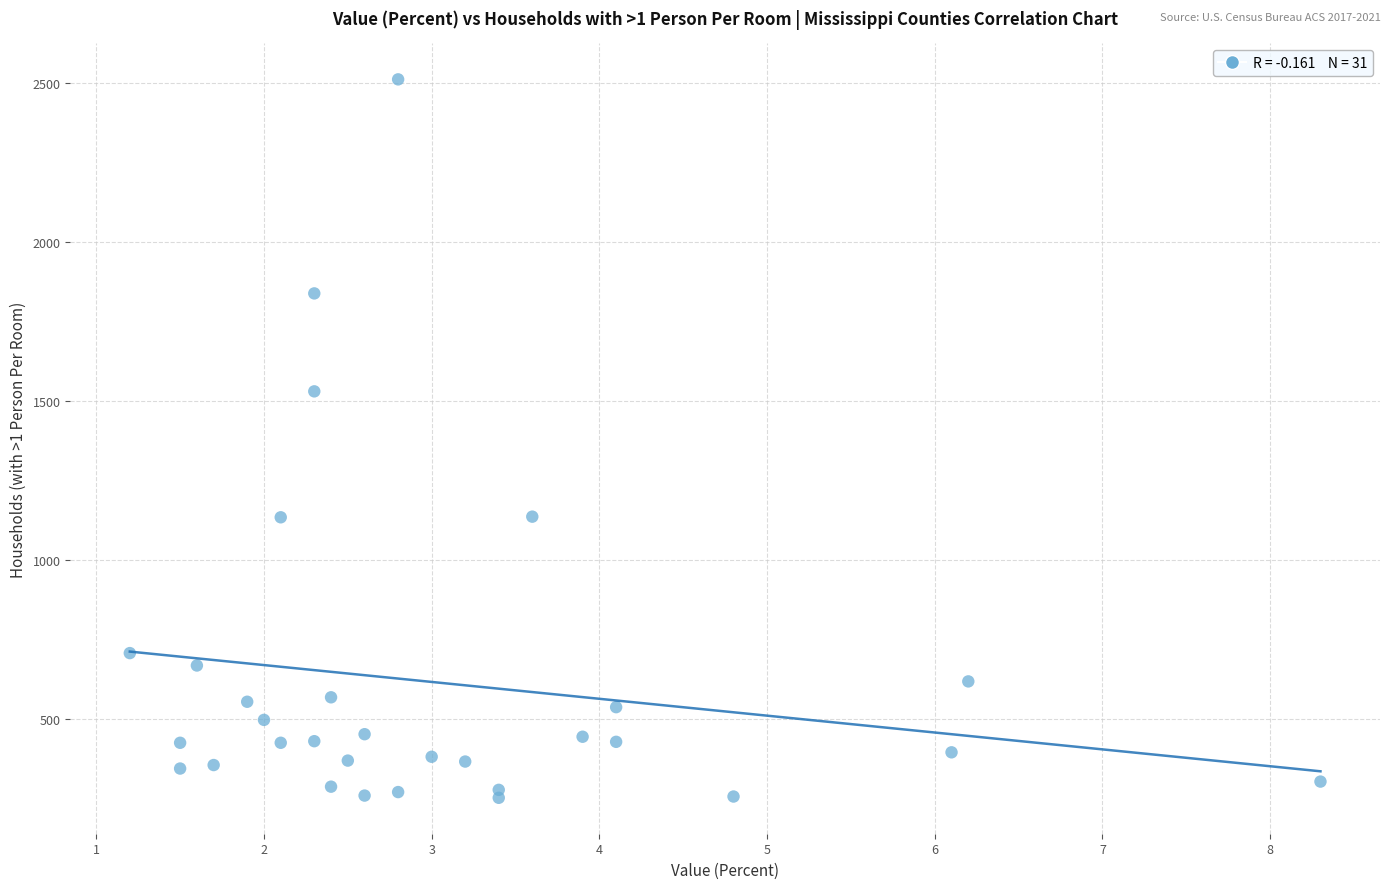

What Y value in the scatter plot is closest to 1381?

1530